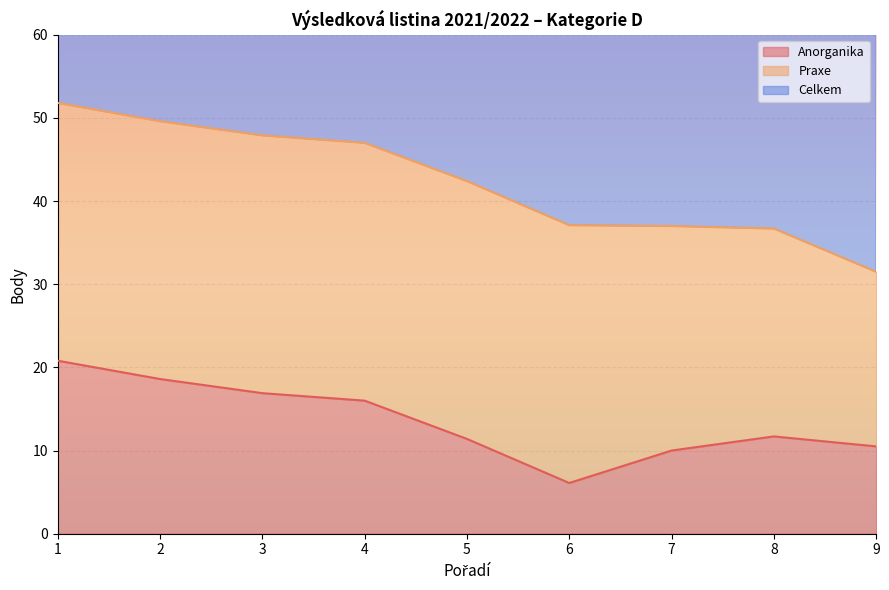

True or false: Anorganika has a value of 10.0 at 7.

True